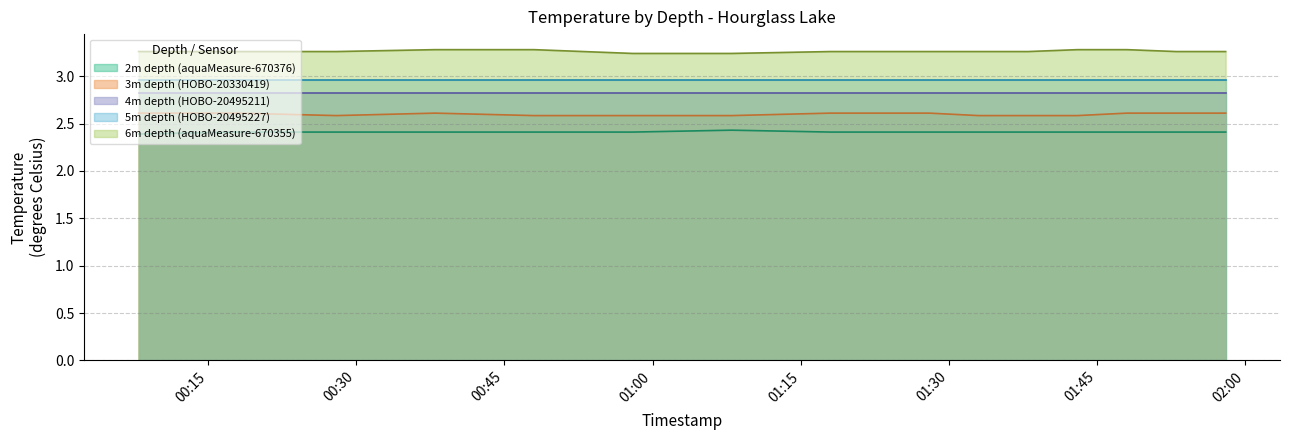

What is the label of the 8th point from the left?

2019-12-28T01:18